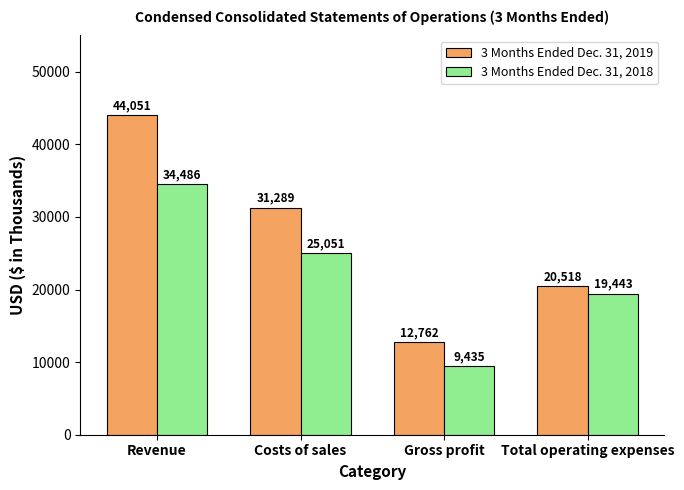

How many series are shown in this chart?

2